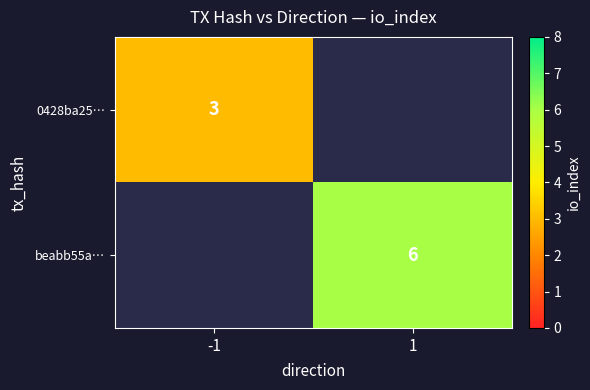

At which category does the chart reach its minimum across all series?

-1